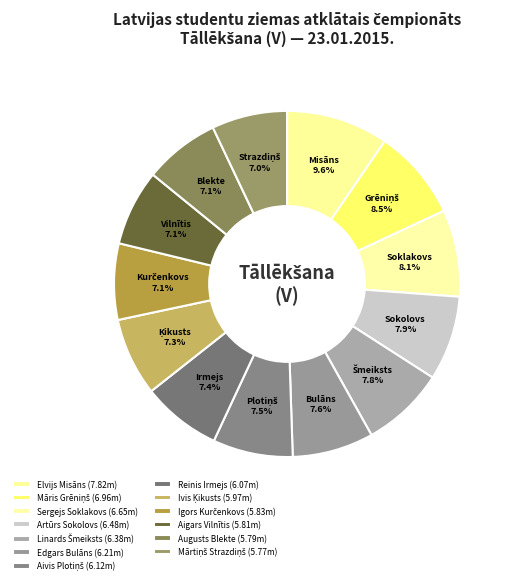

To the nearest percent, what is the average slice percentage?

8%